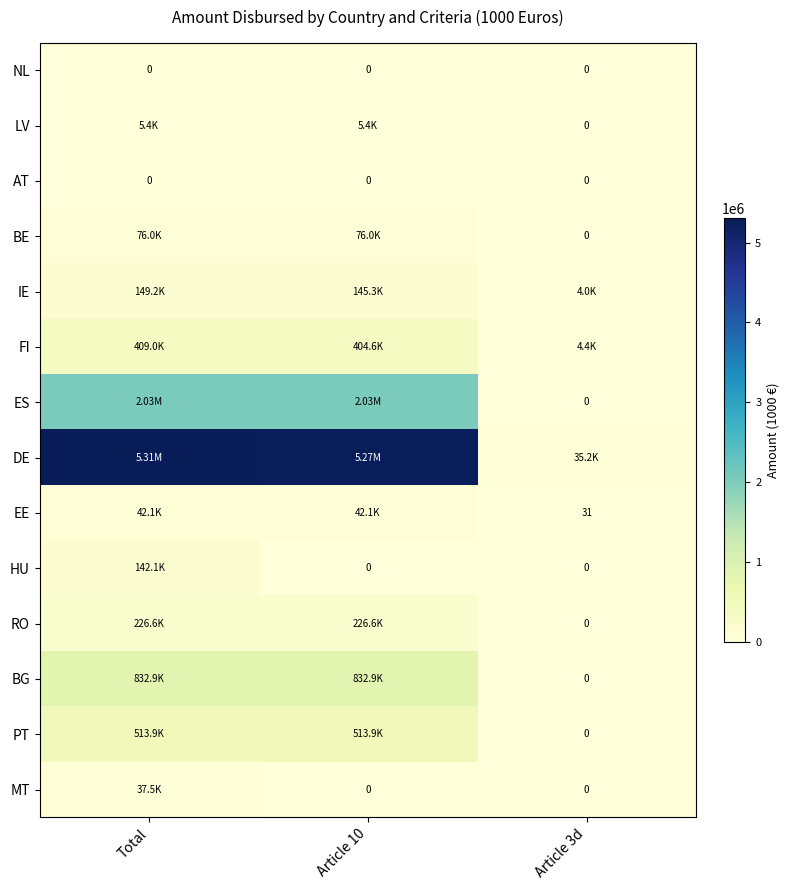

Rank the series at Article 3d from highest to lowest value.

DE, FI, IE, EE, NL, LV, AT, BE, ES, HU, RO, BG, PT, MT